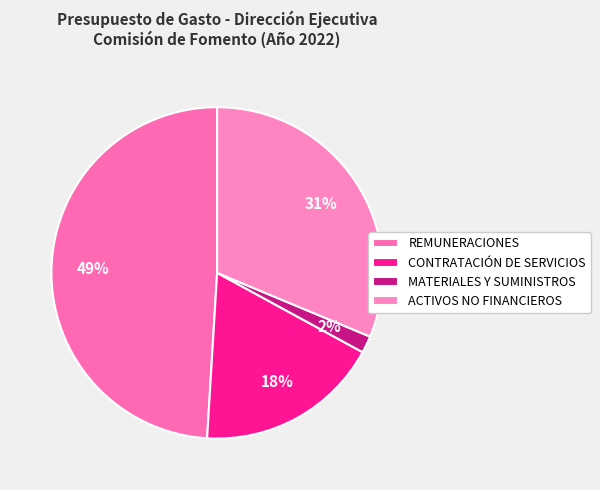

Which slice is the largest?

REMUNERACIONES